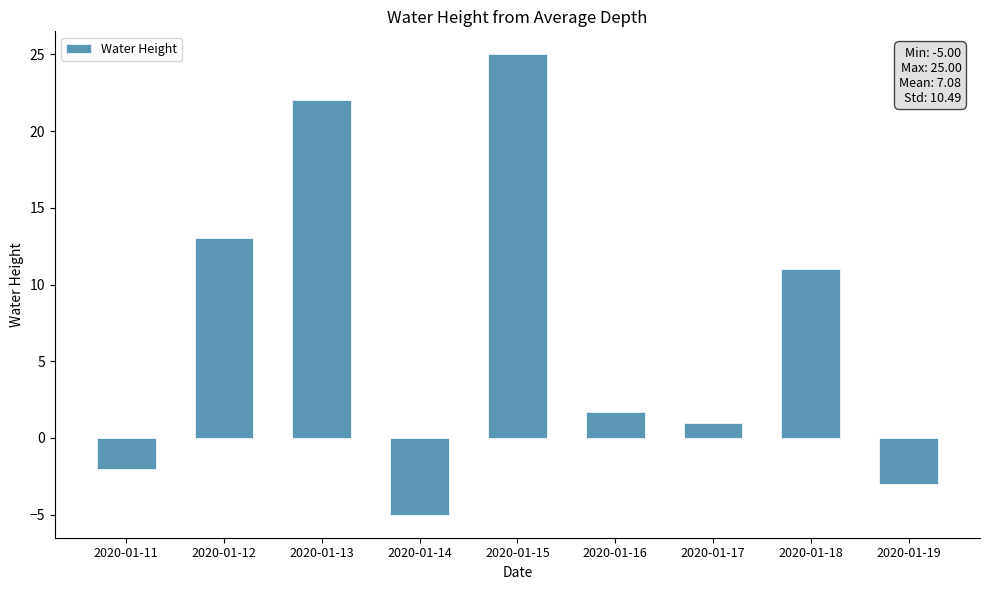

List the labels in order of value, largest first.

2020-01-15, 2020-01-13, 2020-01-12, 2020-01-18, 2020-01-16, 2020-01-17, 2020-01-11, 2020-01-19, 2020-01-14